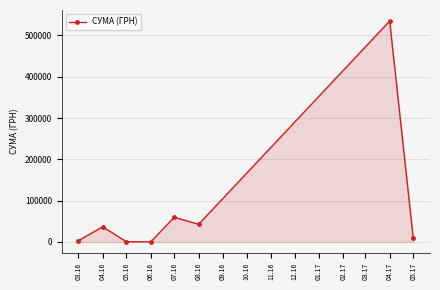

What is the difference between the values at 04.16 and 04.17?

498500.3